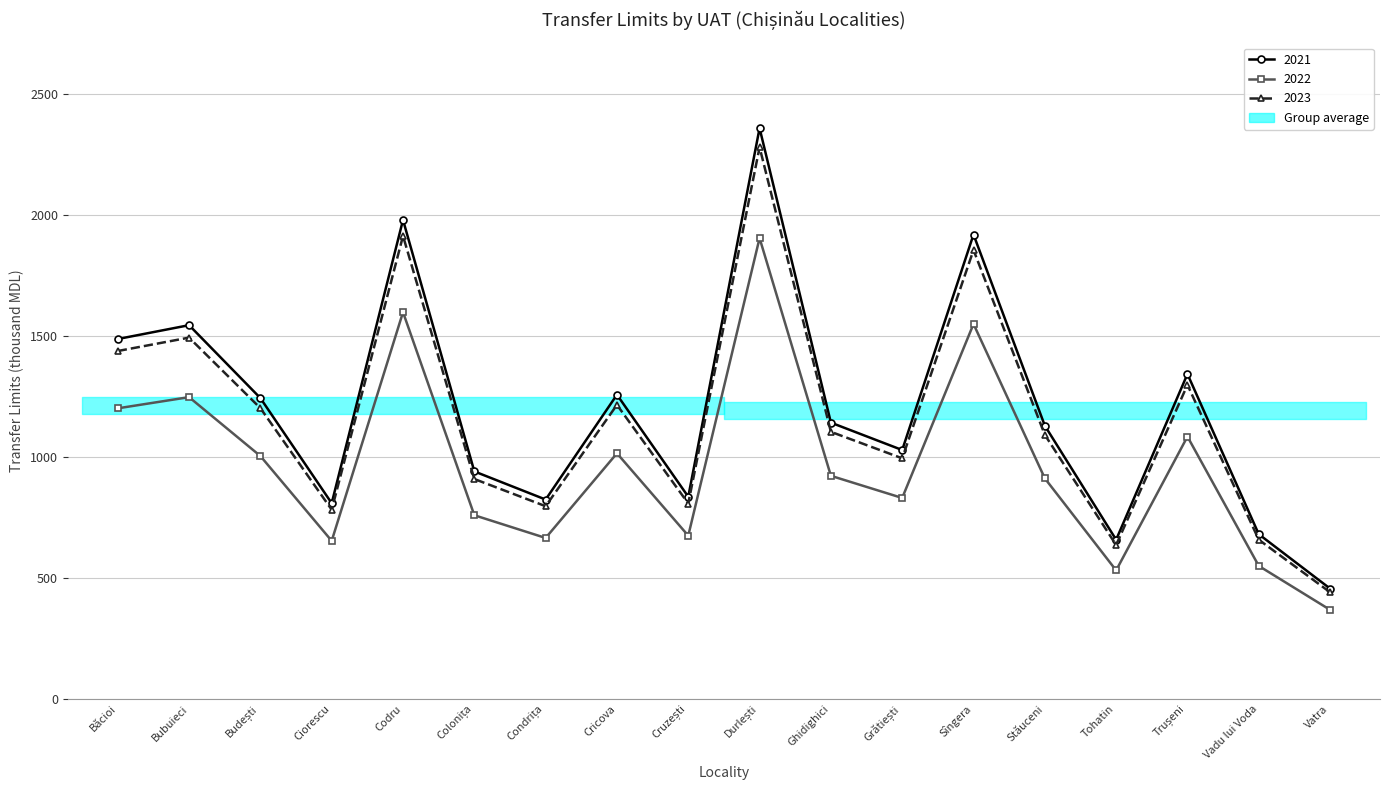

How many data points in 2022 are less than 921?

9